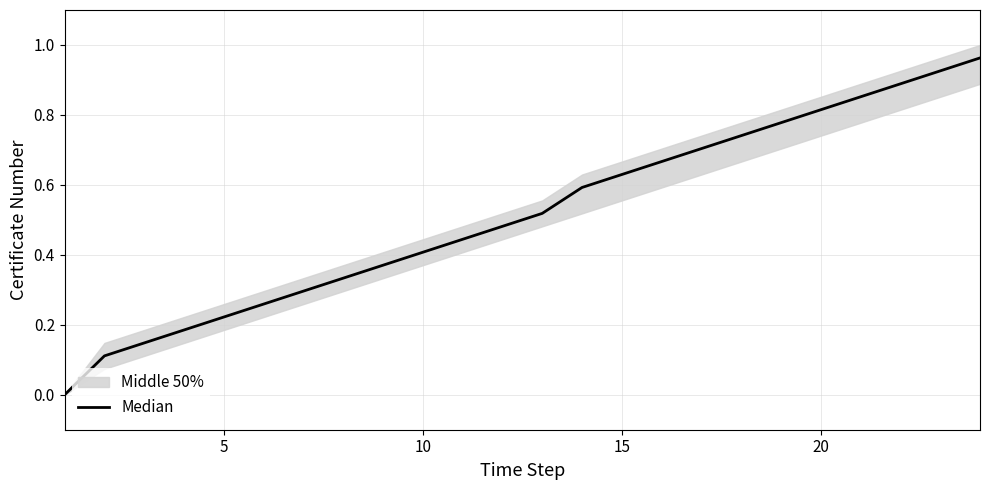

Reading left to right, list all the values displayed in this chart.

0.0	0.1	0.1	0.2	0.2	0.3	0.3	0.3	0.4	0.4	0.4	0.5	0.5	0.6	0.6	0.7	0.7	0.7	0.8	0.8	0.9	0.9	0.9	1.0